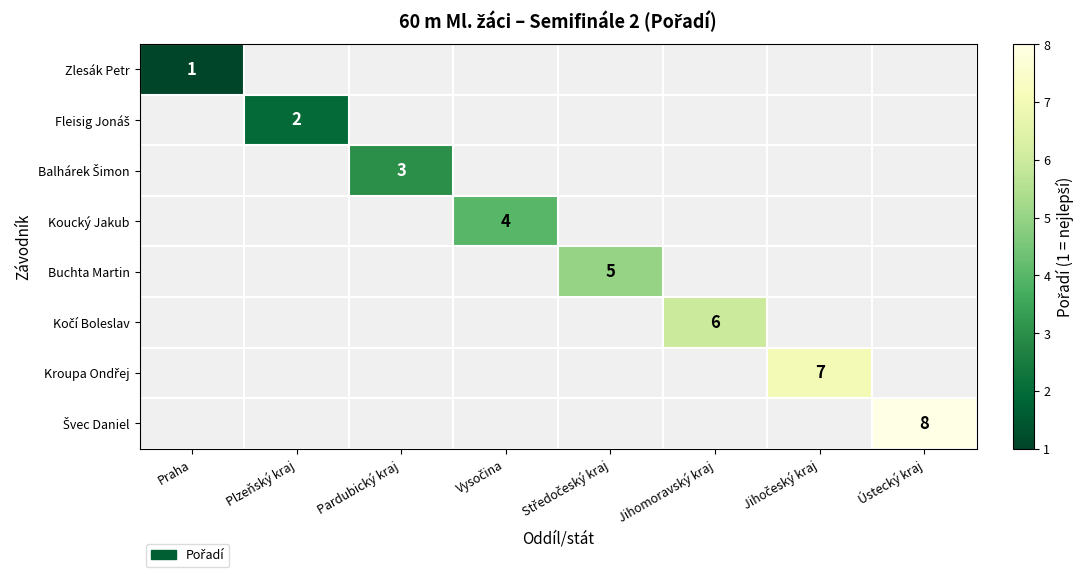

True or false: Zlesák Petr has a value of 1.3 at Praha.

False